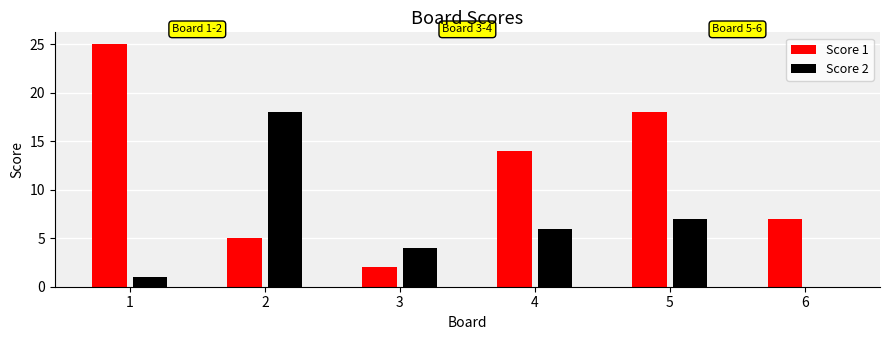

Between 4 and 6, which series saw the biggest shift?

Score 1